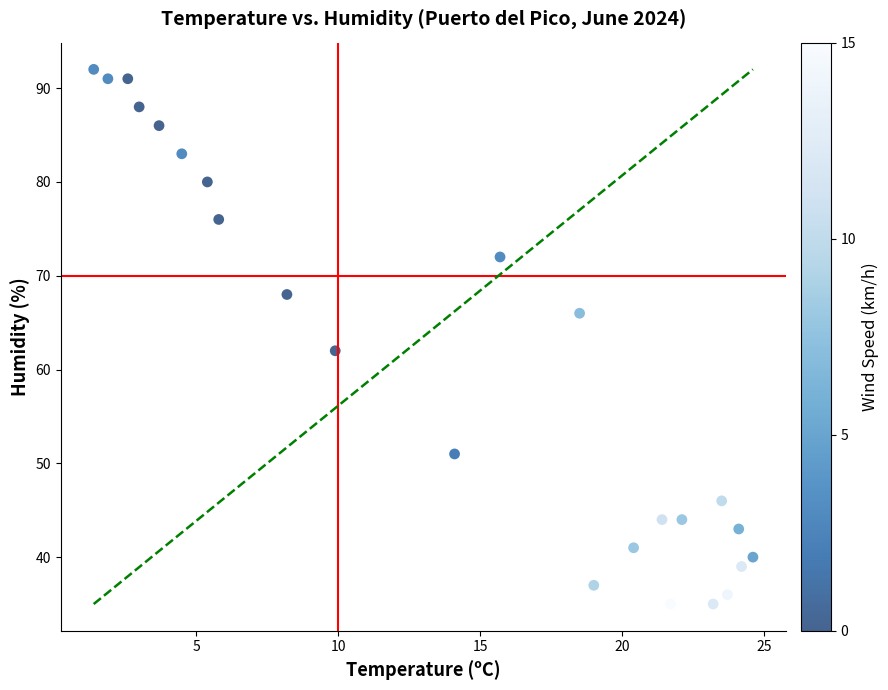

What Y value in the scatter plot is closest to 63?

62